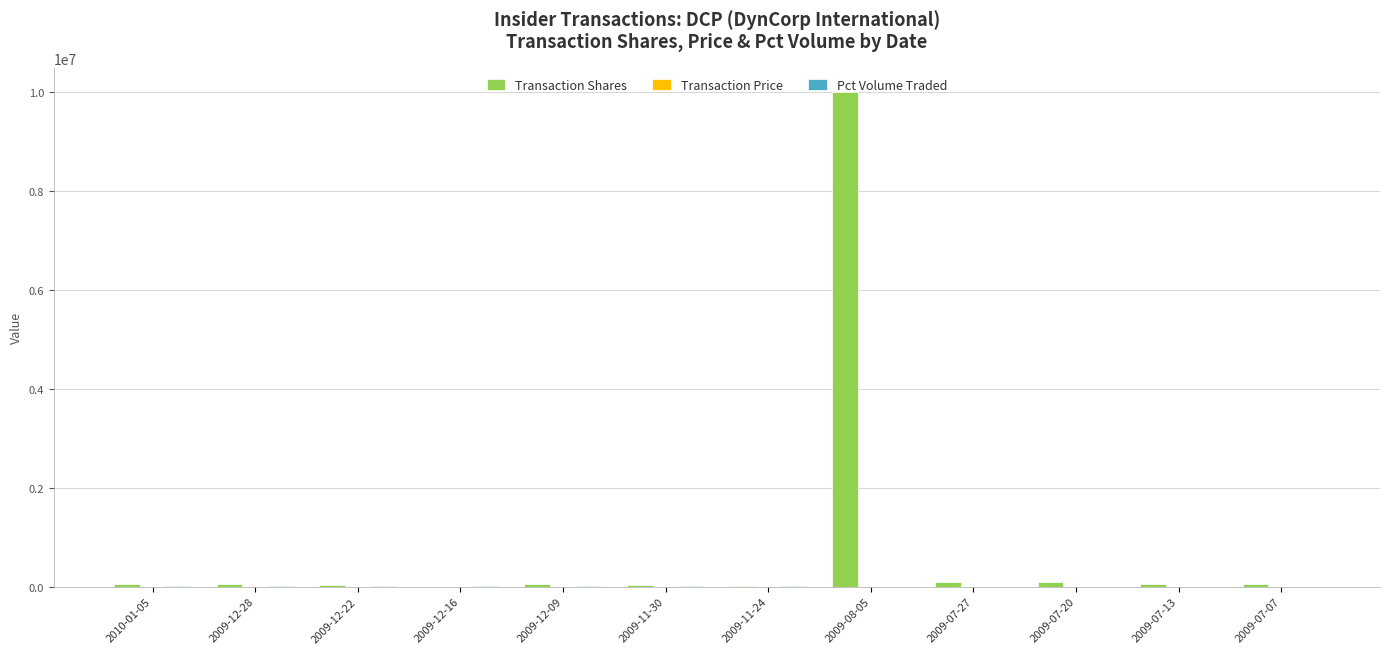

At which category is the sum across all series the highest?

2009-08-05